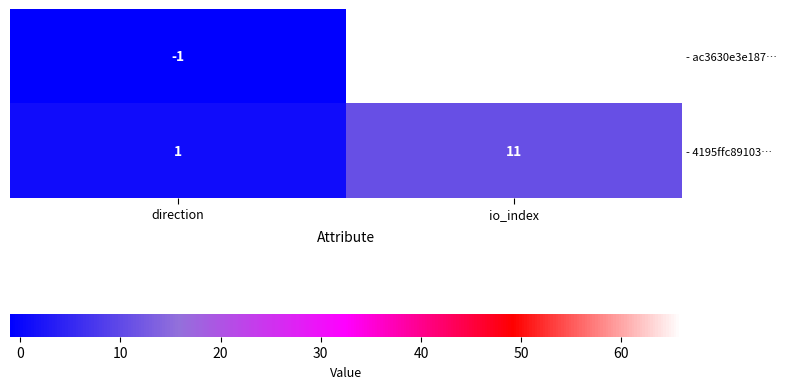

What is the greatest value displayed?

66